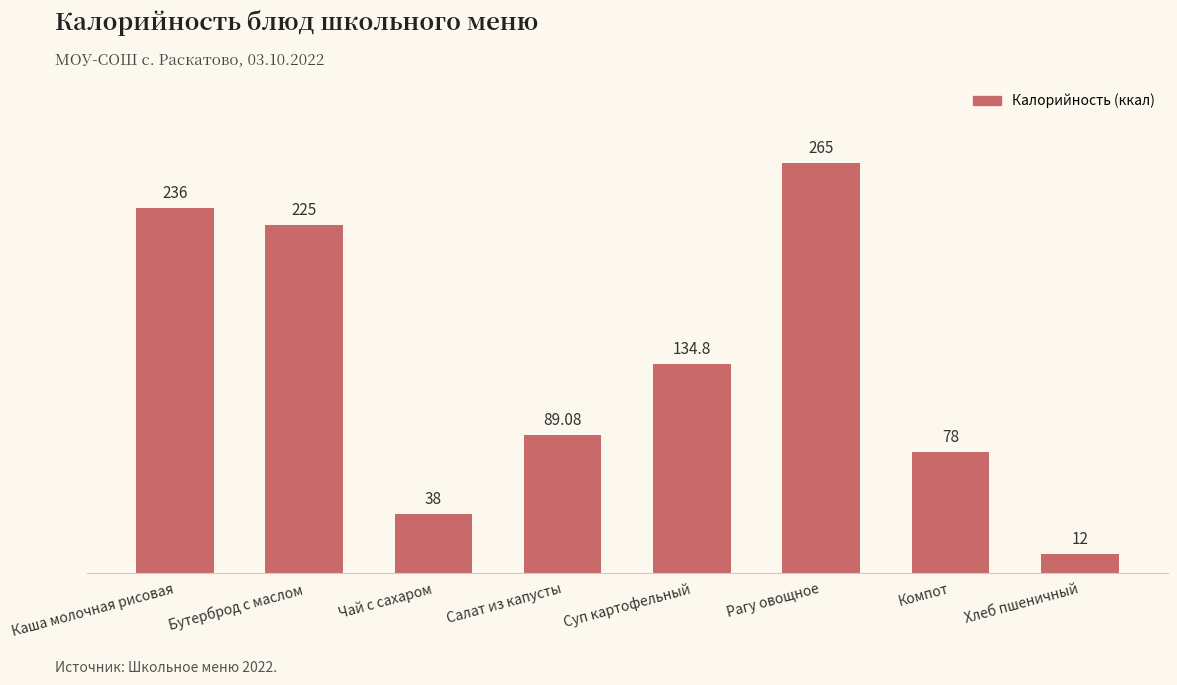

Read the value at Бутерброд с маслом.

225.0